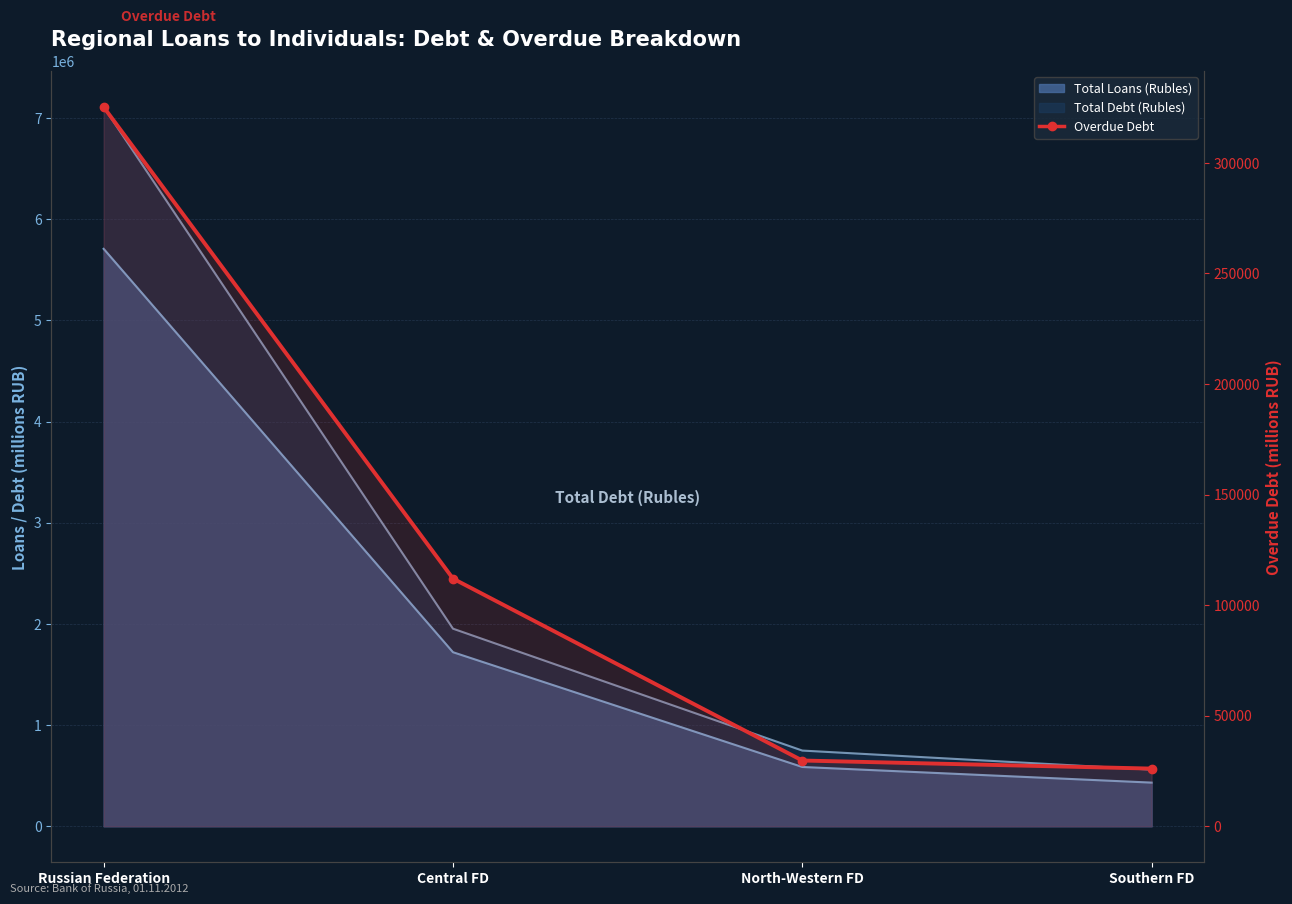

What position from the left is North-Western FD?

3